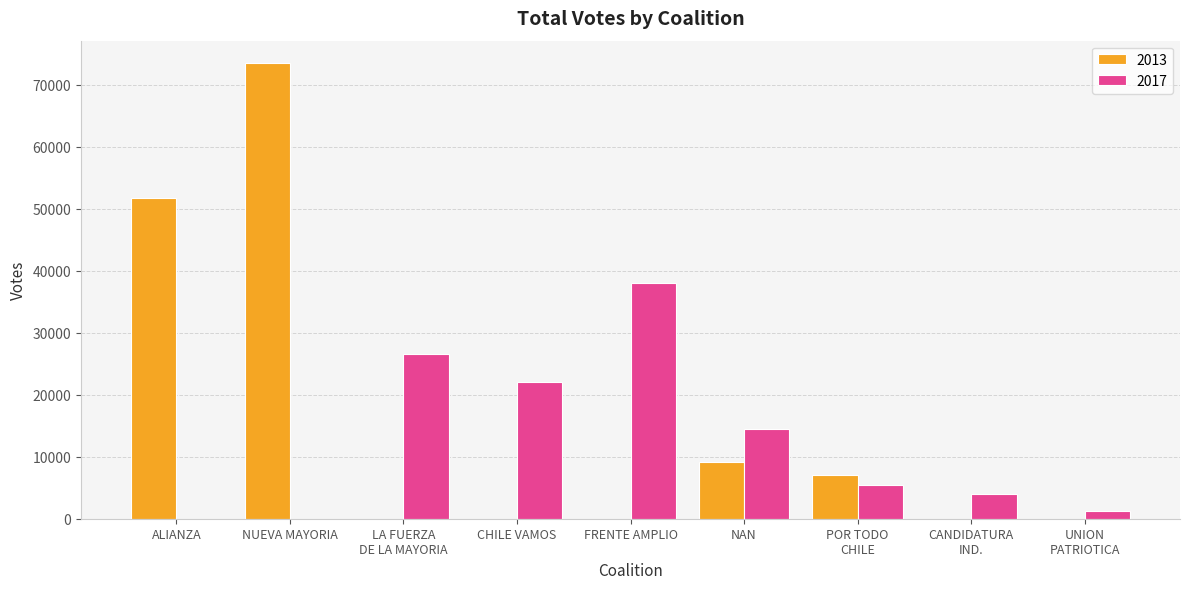

The 2017 series shows 22144 at CHILE VAMOS. True or false?

True